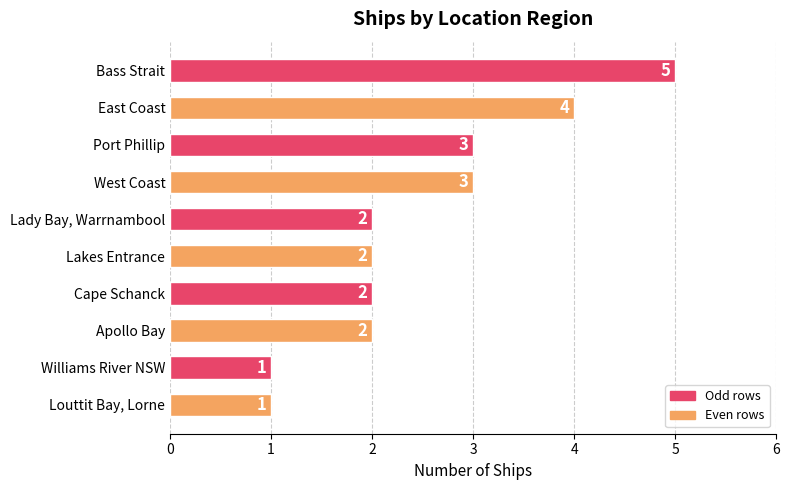

What position from the bottom is Apollo Bay?

3